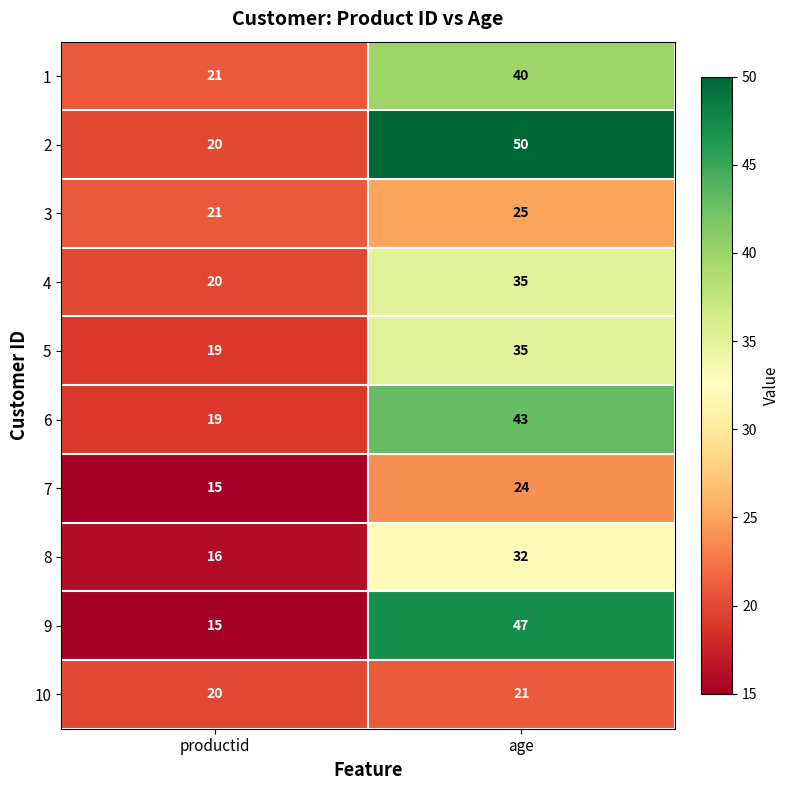

At which label does 8 reach its peak?

age